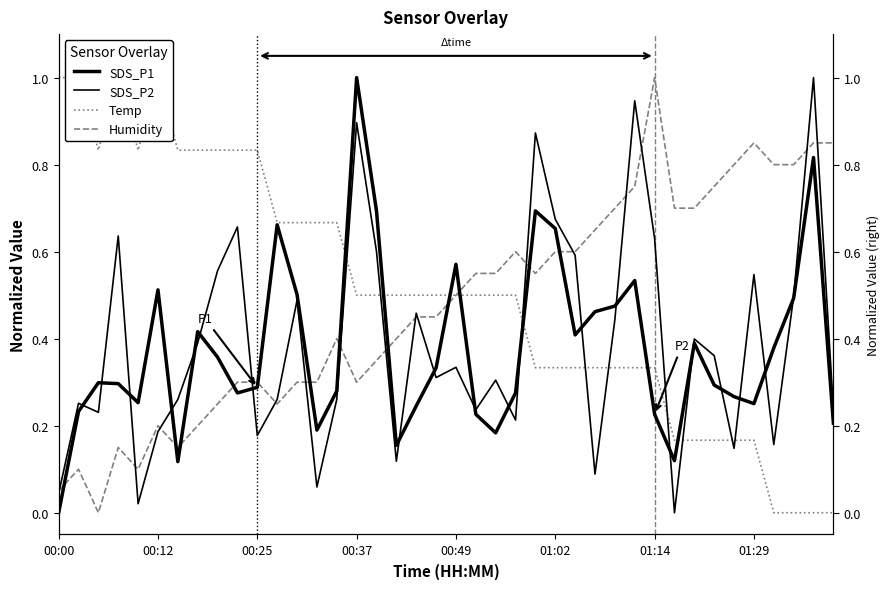

How many positive values does the Temp series have?

36